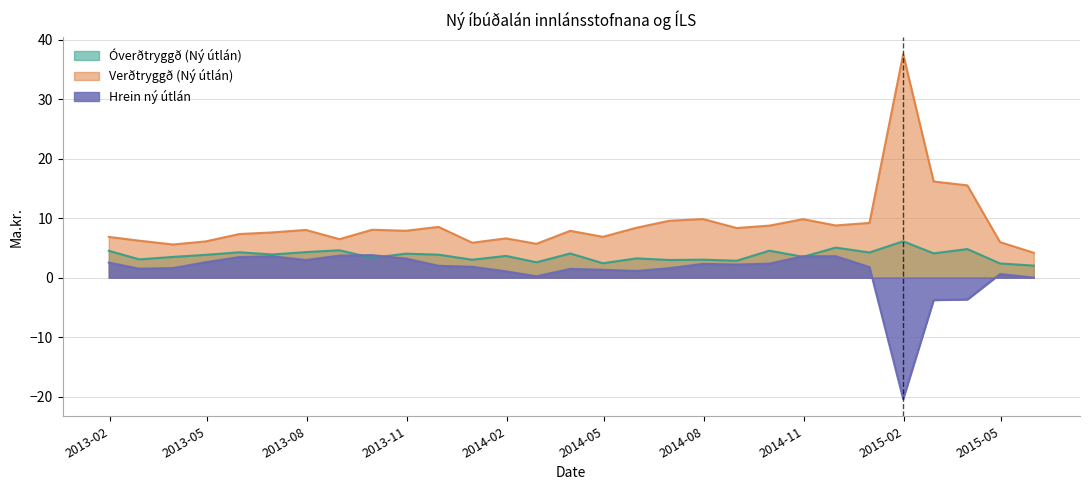

What is the total value across all series at 2014-11-30?

17.4